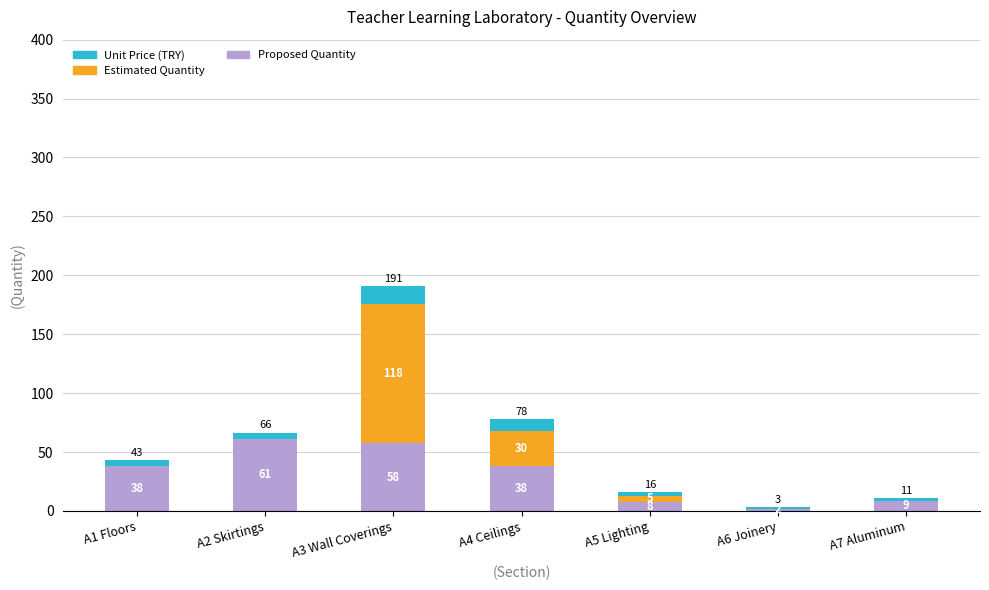

Where is Proposed Quantity nearest to the value 31?

A1 Floors